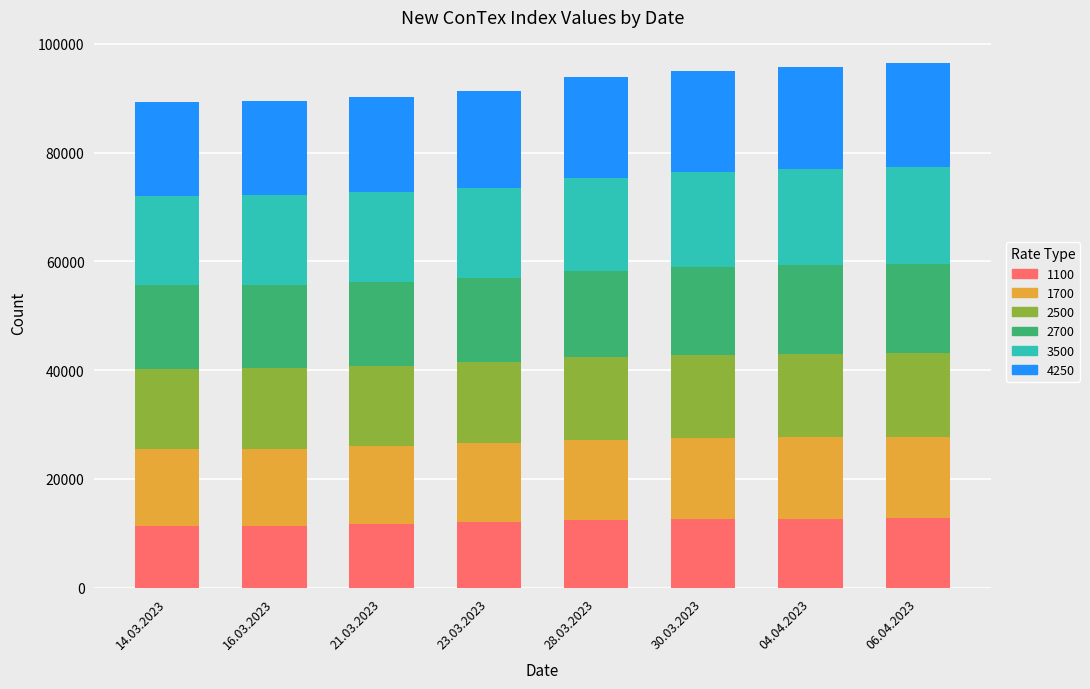

How many values in the 1100 series are below 12360?

4